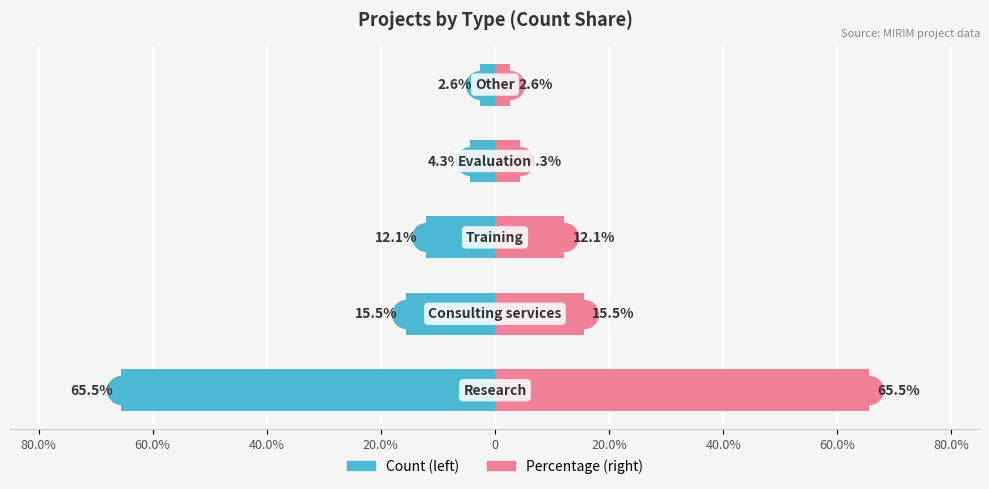

Which series reaches the minimum Y coordinate?

Count